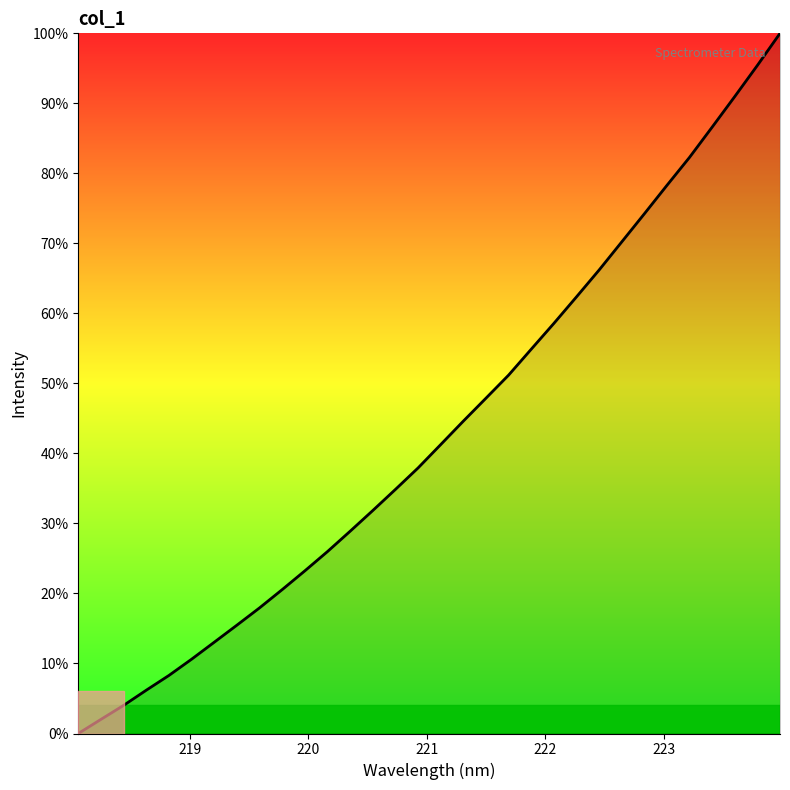

Reading right to left, what are all the values shown in this chart?

100.0	95.4	91.0	86.6	82.3	78.3	74.2	70.2	66.2	62.4	58.6	54.9	51.2	47.9	44.6	41.3	37.9	34.9	31.8	28.9	26.0	23.2	20.6	17.9	15.5	13.0	10.6	8.3	6.2	4.0	2.0	0.0